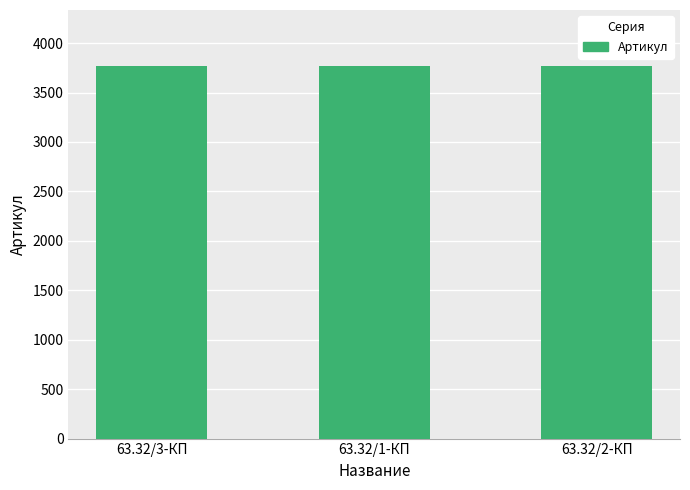

What is the minimum value shown in the chart?

3767